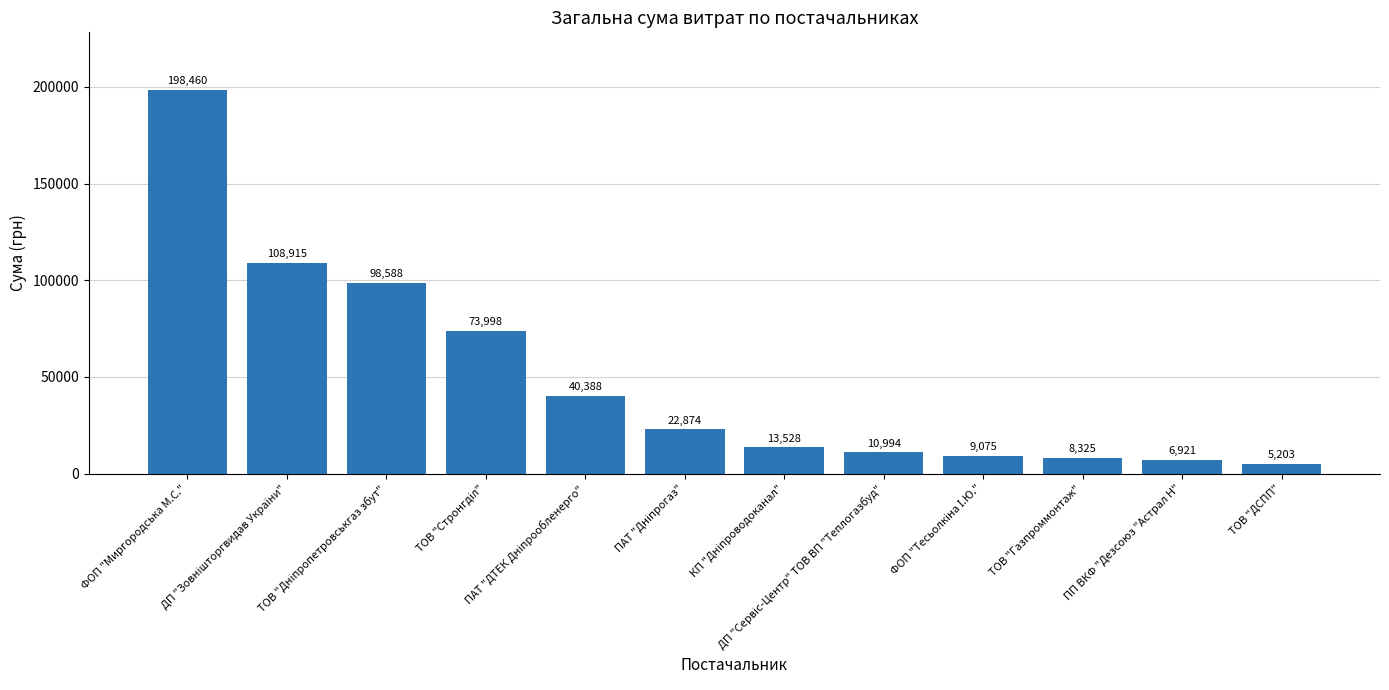

What is the value of the 8th bar from the left?

10993.6